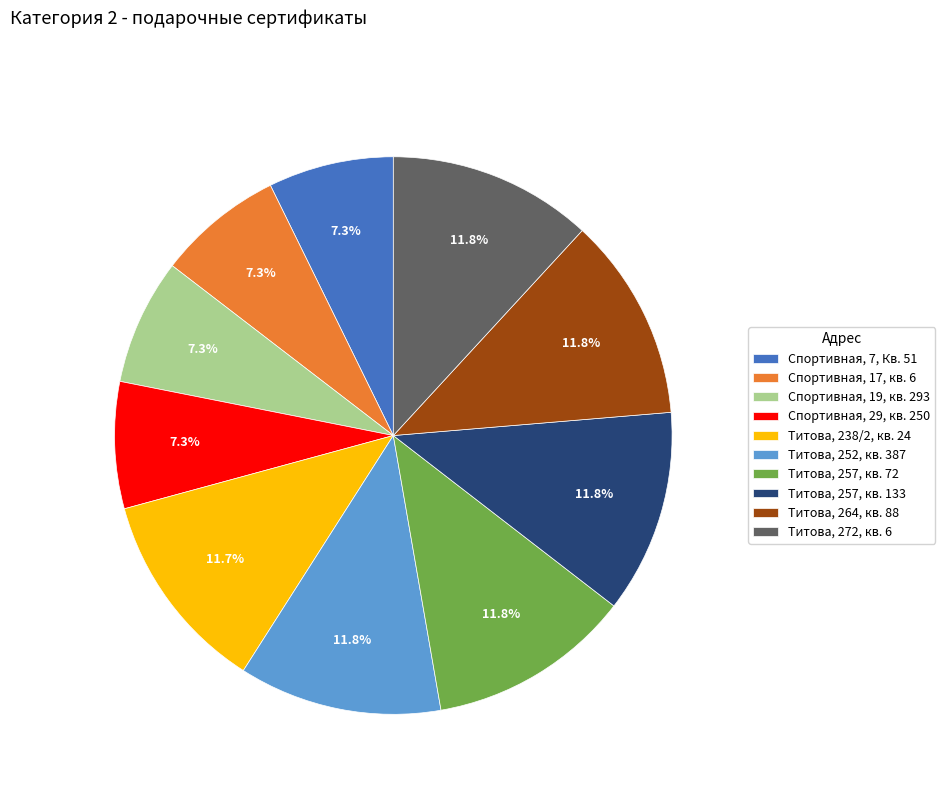

Does Спортивная, 17, кв. 6 account for over 50% of the chart?

No